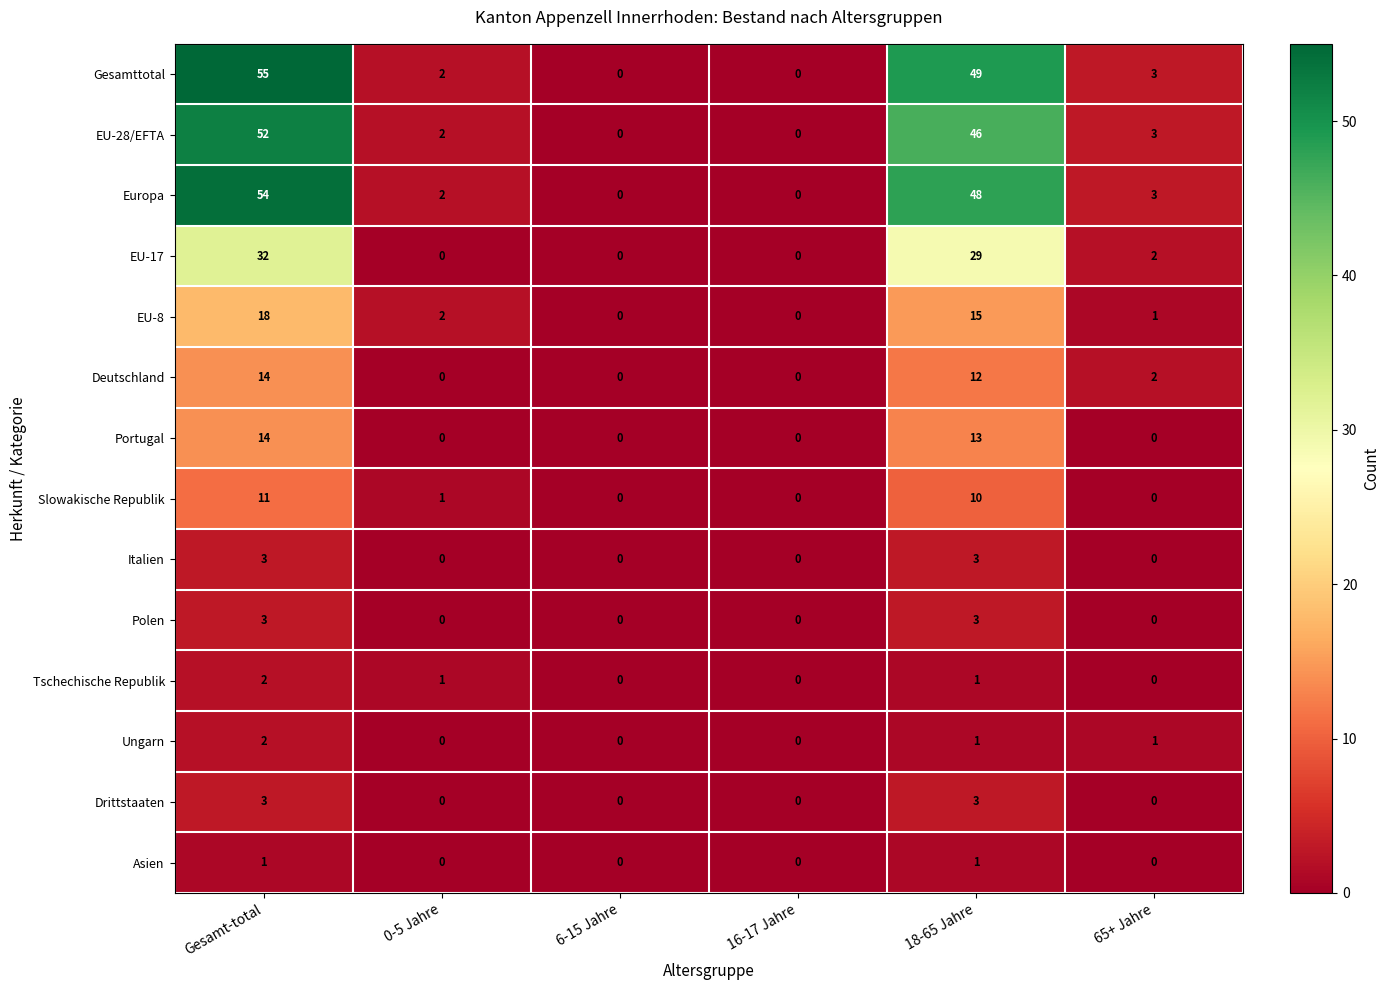

At which label does Europa first exceed 3?

Gesamt-total